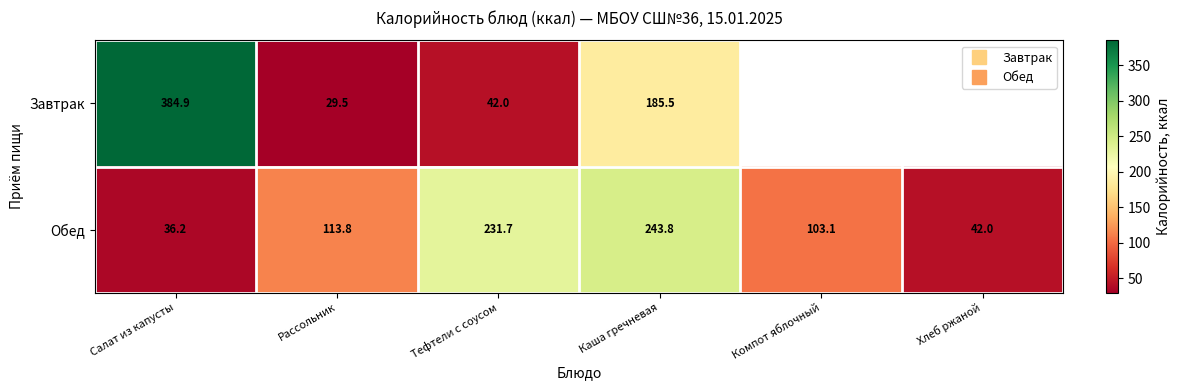

How many distinct data groups are displayed?

2